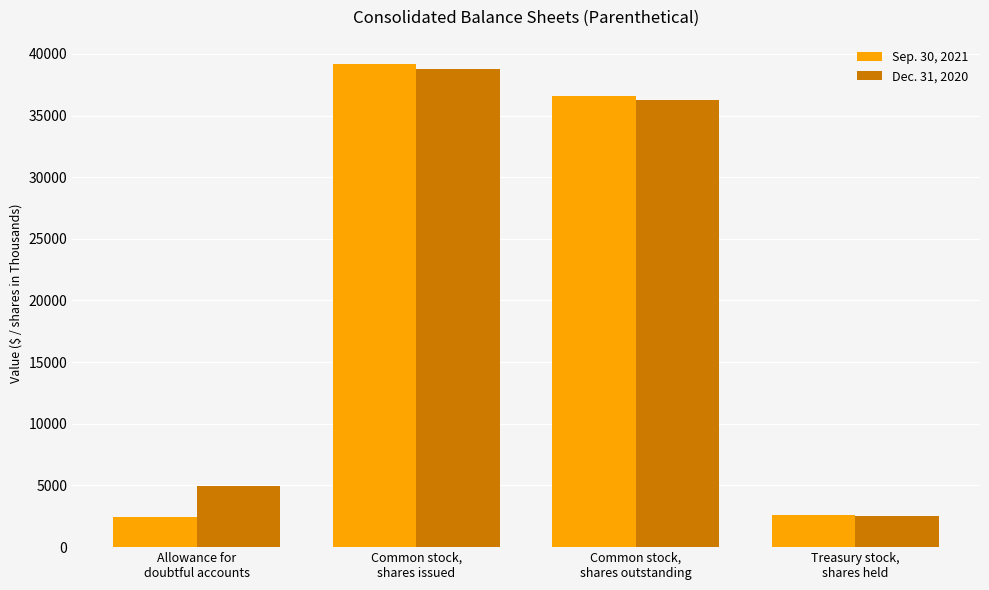

Which series has the widest spread of values?

Sep. 30, 2021